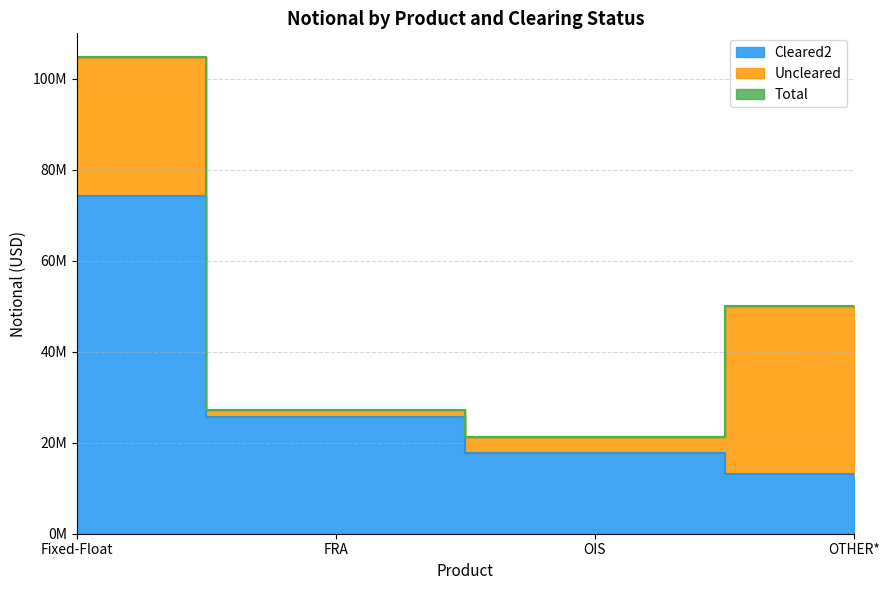

How many data points does each series have?

4